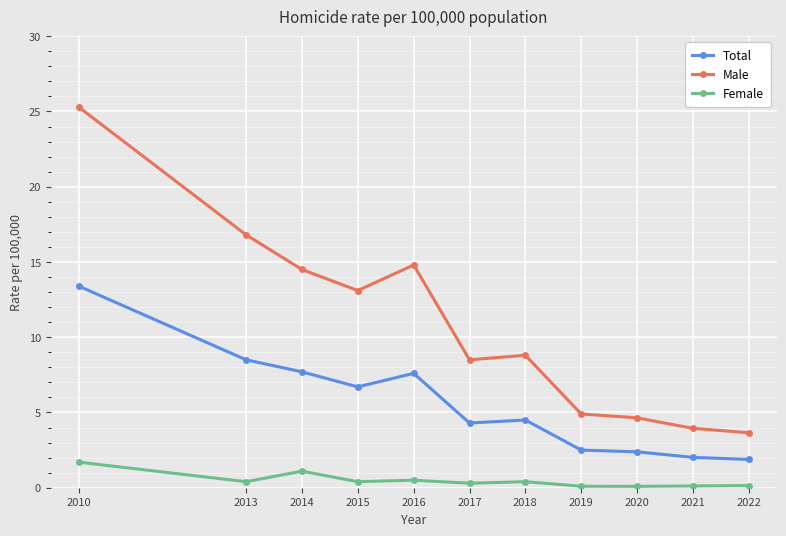

What is the maximum value for Male?

25.3